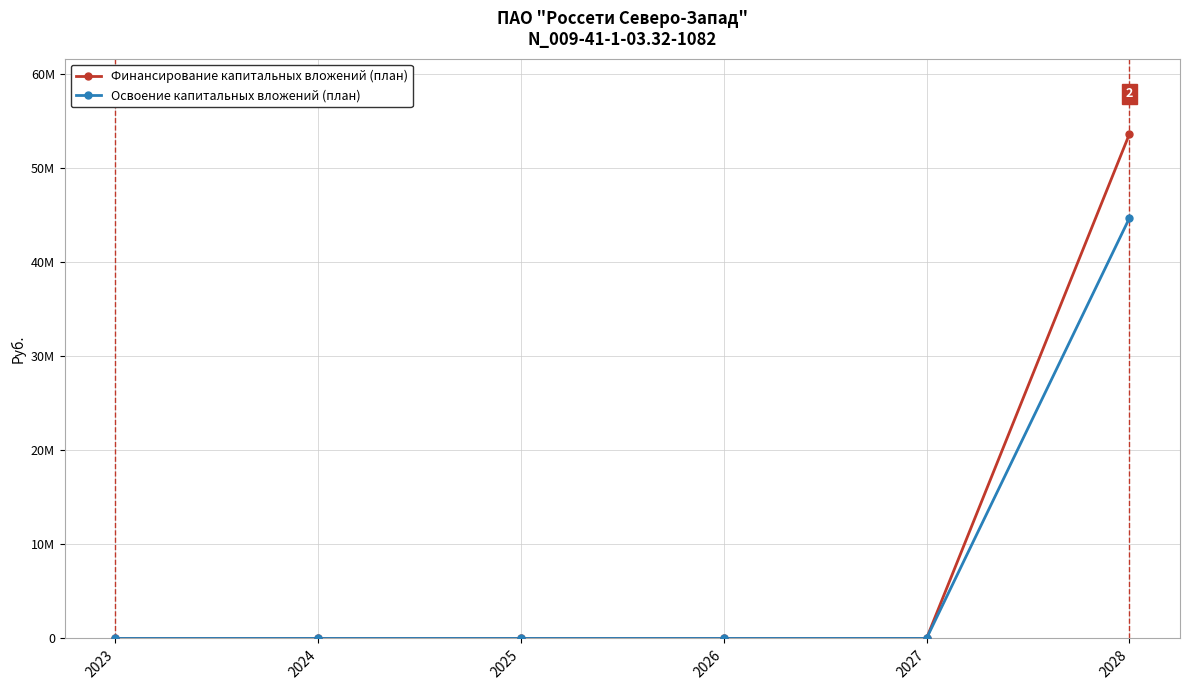

What are all the series names shown in the legend?

Финансирование капитальных вложений (план), Освоение капитальных вложений (план)